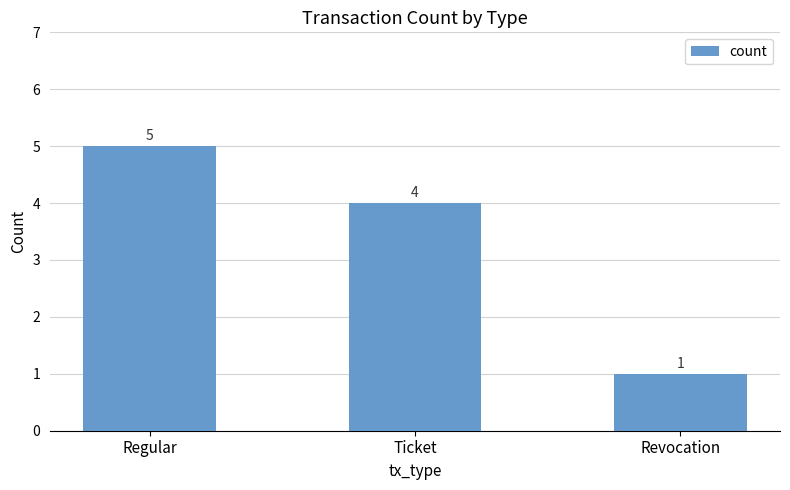

How many series are shown in this chart?

1